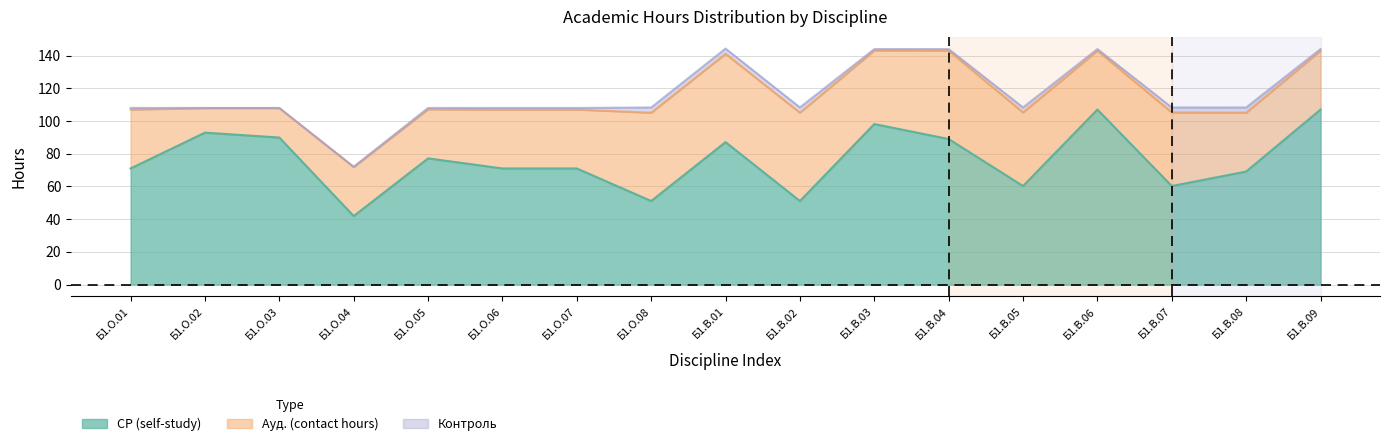

Reading left to right, list all the values displayed in this chart.

СР (self-study): 71.0	92.9	89.9	41.9	77.2	71.0	71.0	51.1	87.1	51.1	98.2	89.0	60.2	107.0	60.2	69.1	107.0
Ауд. (contact hours): 36.0	15.0	18.0	30.0	30.0	36.0	36.0	54.0	54.0	54.0	45.0	54.0	45.0	36.0	45.0	36.0	36.0
Контроль: 1.0	0.1	0.1	0.1	0.8	1.0	1.0	3.2	3.2	3.2	0.8	1.0	3.0	1.0	3.0	3.2	1.0